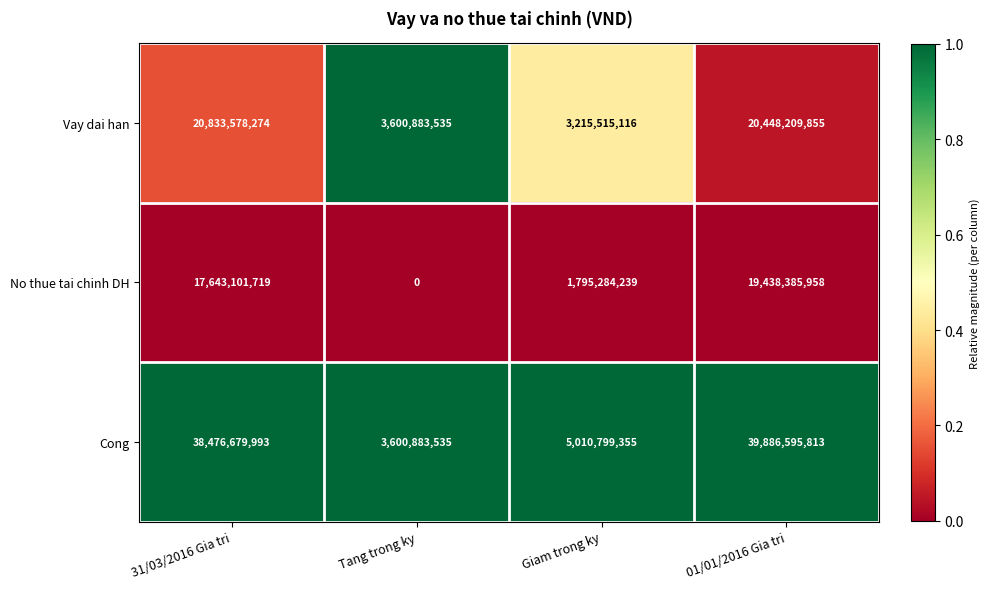

What is the difference between the highest and lowest values at 01/01/2016 Gia tri?

20448209855